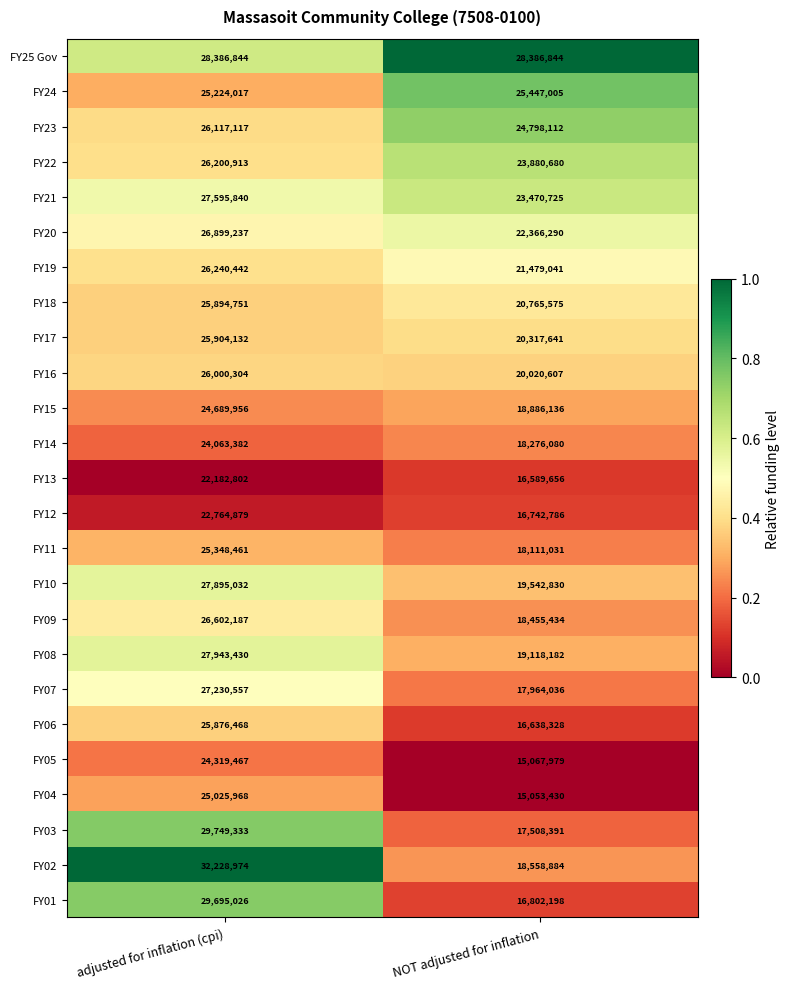

Is it true that FY11 equals 18111031 at NOT adjusted for inflation?

True